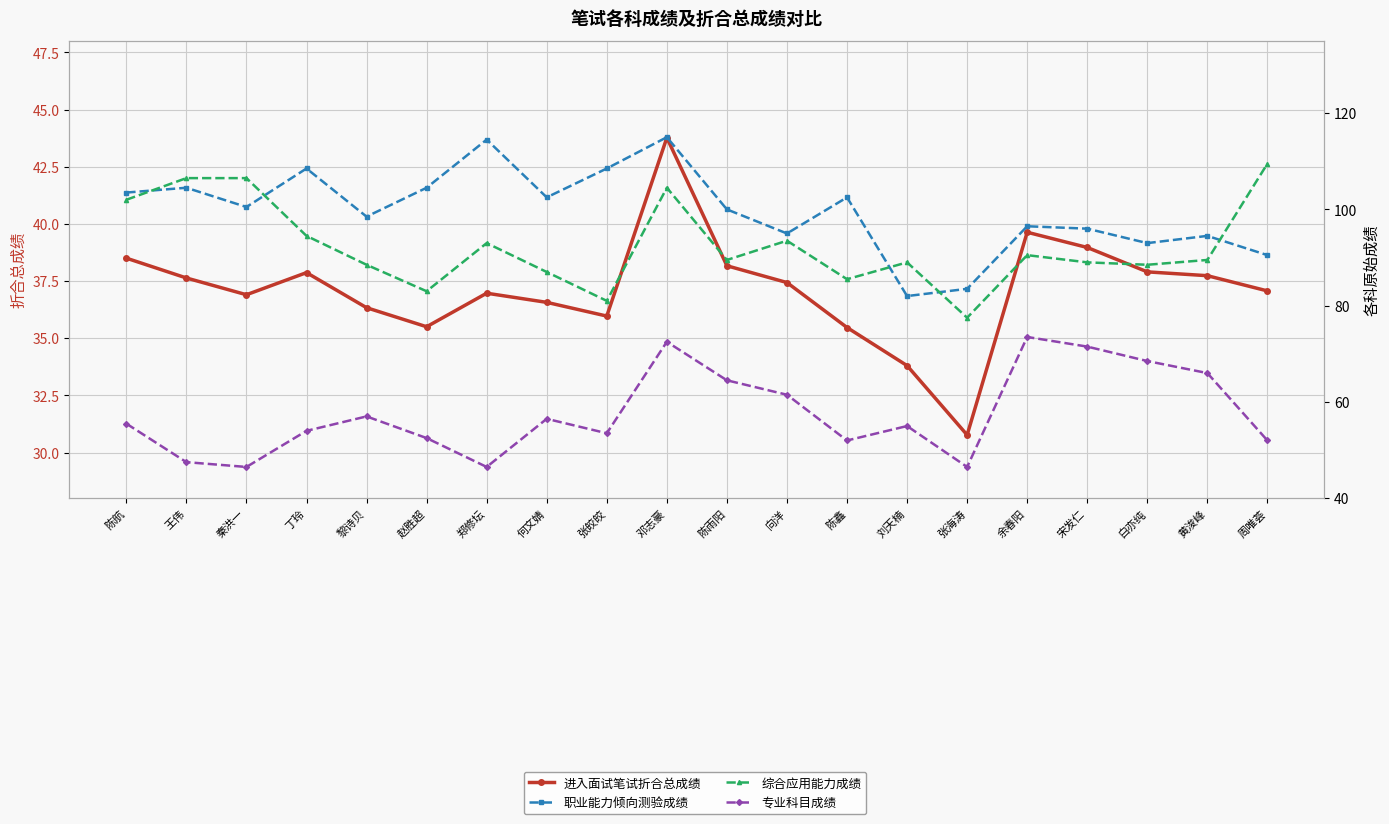

Which series has the widest spread of values?

职业能力倾向测验成绩